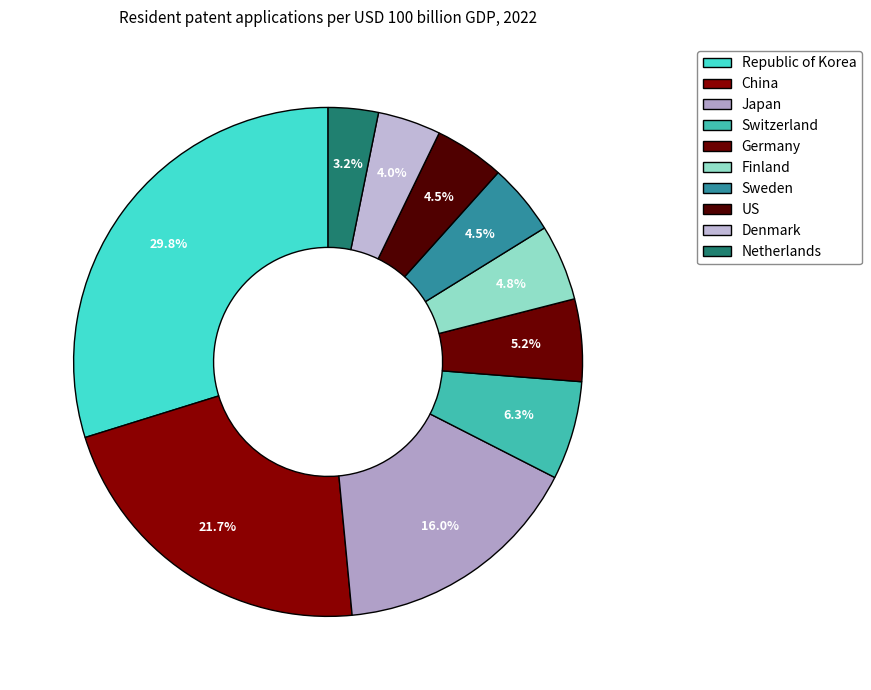

Count the number of slices in the pie.

10